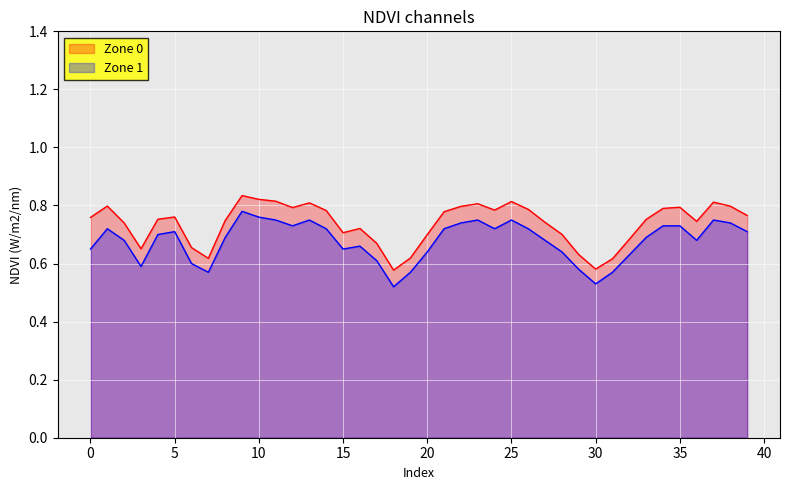

What is the sum of the Zone 0 values at 27 and 39?

1.5